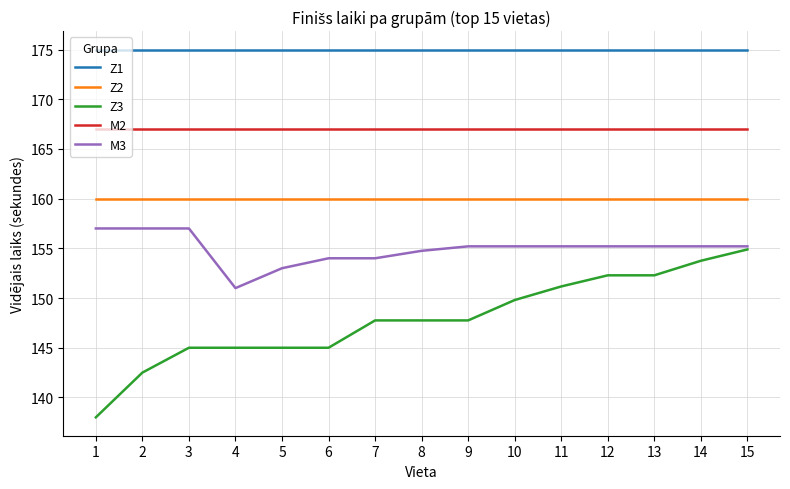

List the series in order of their peak value, lowest first.

Z3, M3, Z2, M2, Z1